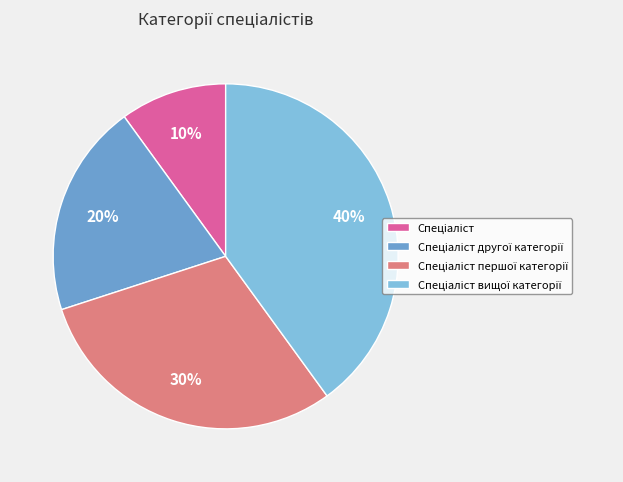

To the nearest percent, what is the difference between the largest and smallest slice percentages?

30%